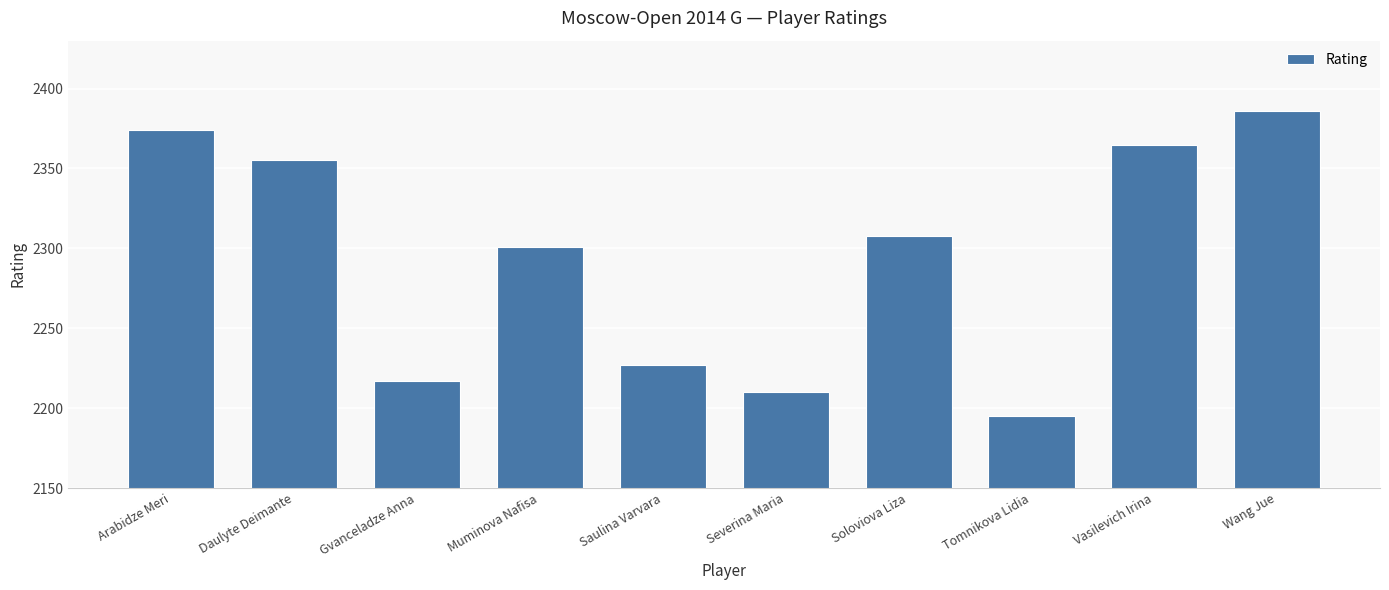

Where does the data first go above 2308?

Arabidze Meri